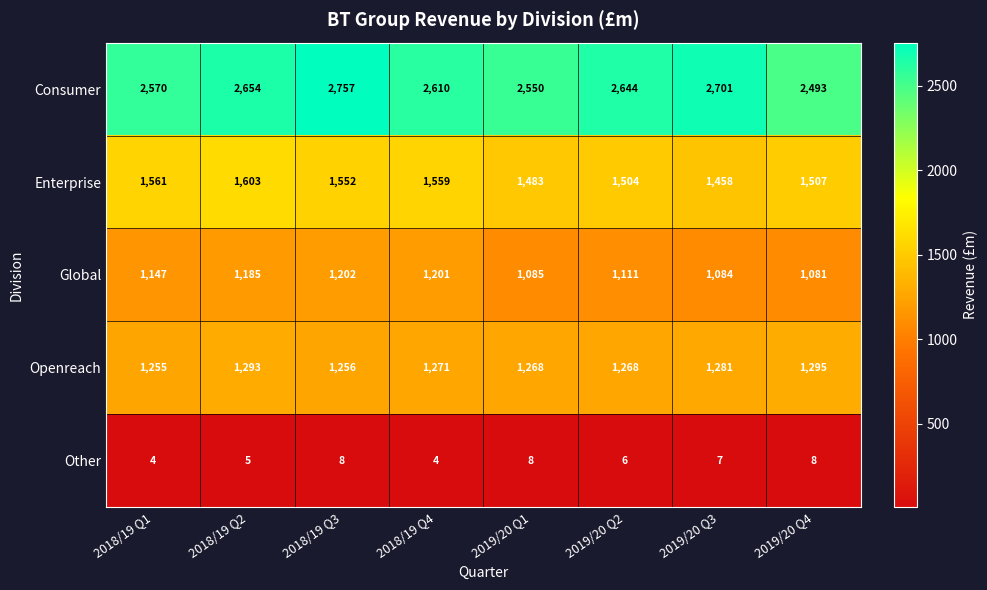

What is the minimum value for Global?

1081